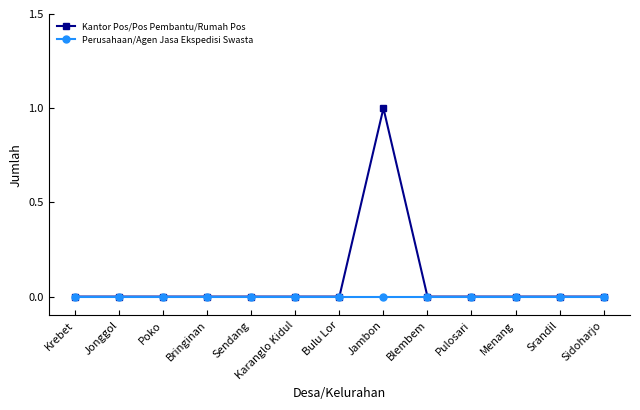

Reading right to left, extract all data points from this chart.

Kantor Pos/Pos Pembantu/Rumah Pos: Sidoharjo=0	Srandil=0	Menang=0	Pulosari=0	Blembem=0	Jambon=1	Bulu Lor=0	Karanglo Kidul=0	Sendang=0	Bringinan=0	Poko=0	Jonggol=0	Krebet=0
Perusahaan/Agen Jasa Ekspedisi Swasta: Sidoharjo=0	Srandil=0	Menang=0	Pulosari=0	Blembem=0	Jambon=0	Bulu Lor=0	Karanglo Kidul=0	Sendang=0	Bringinan=0	Poko=0	Jonggol=0	Krebet=0